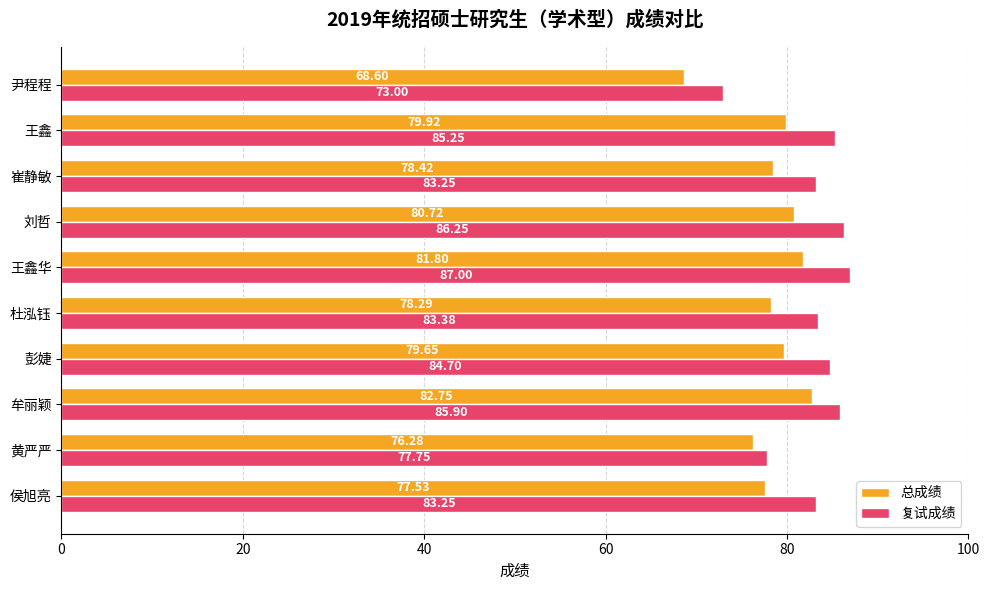

How many values in the 总成绩 series exceed 79?

5